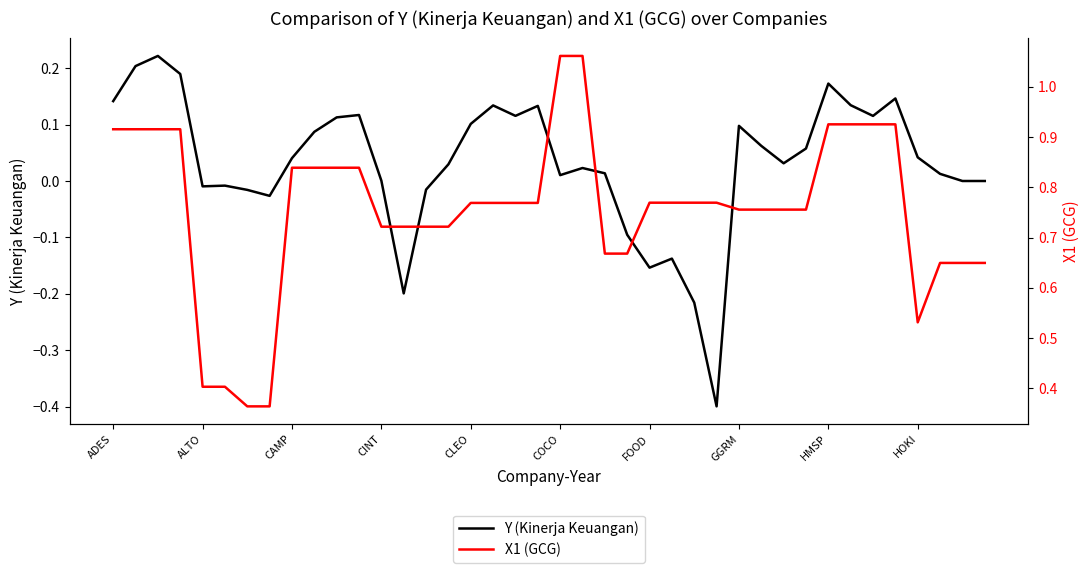

The Y (Kinerja Keuangan) series shows 0.1 at GGRM. True or false?

True